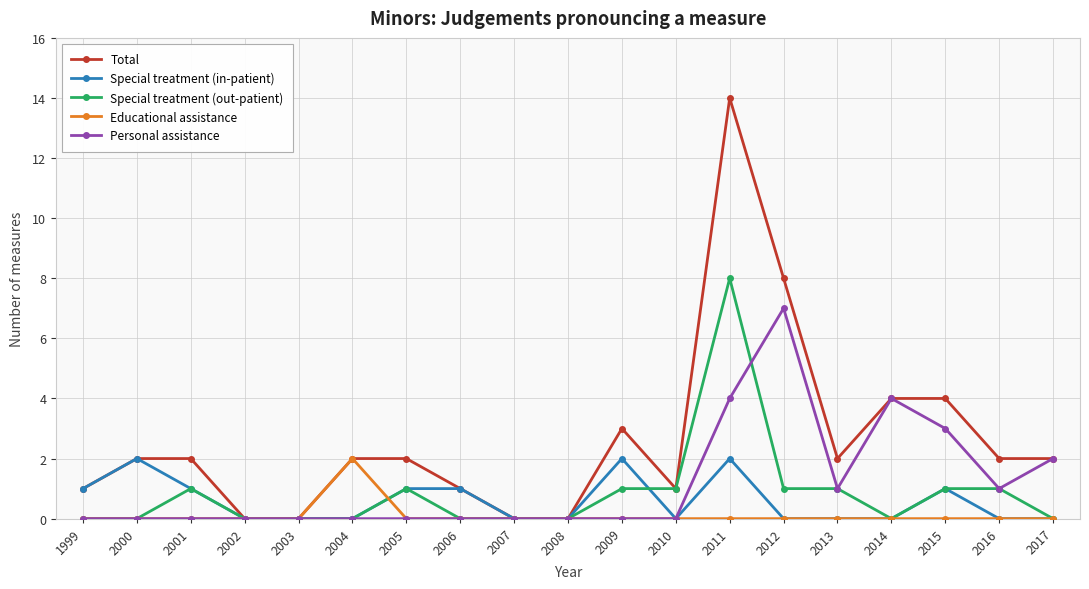

Which series has the largest total across all categories?

Total